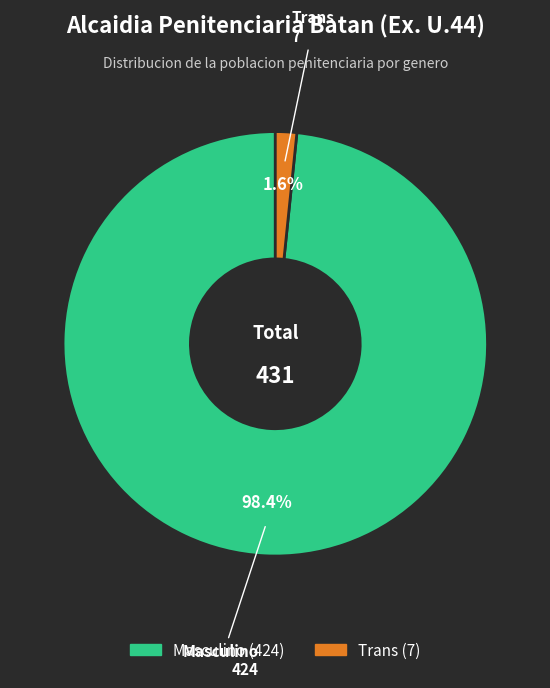

Is there any slice that represents more than half of the pie?

Yes